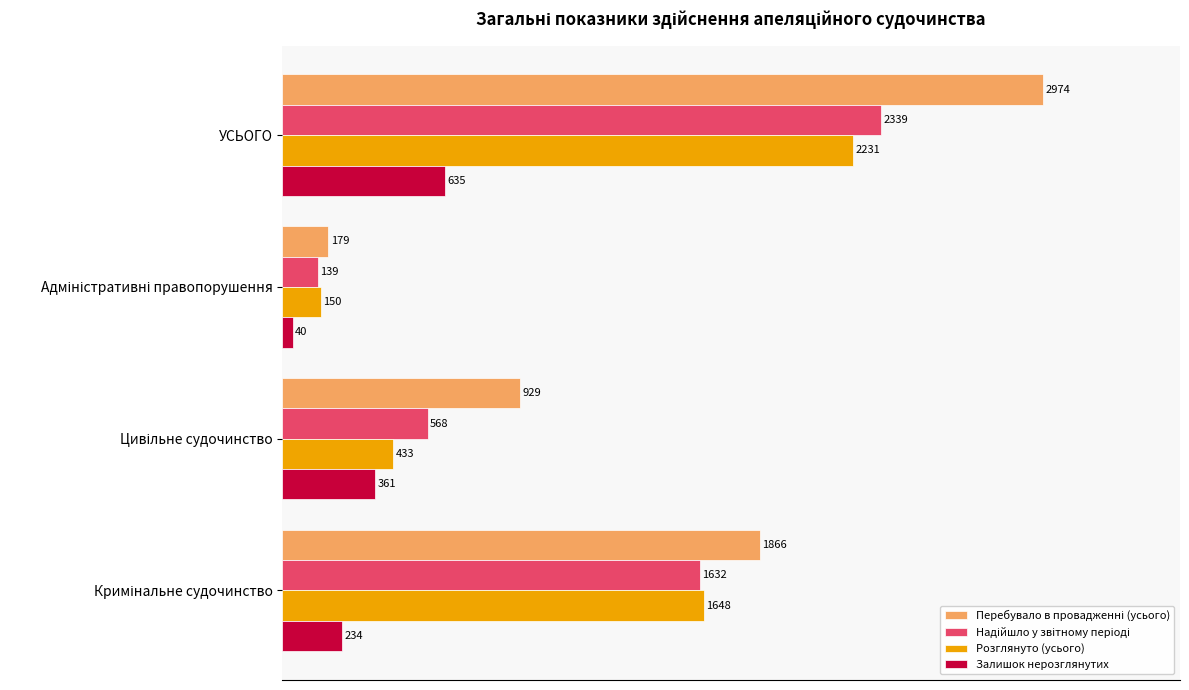

What is the average value of the Розглянуто (усього) series?

1116